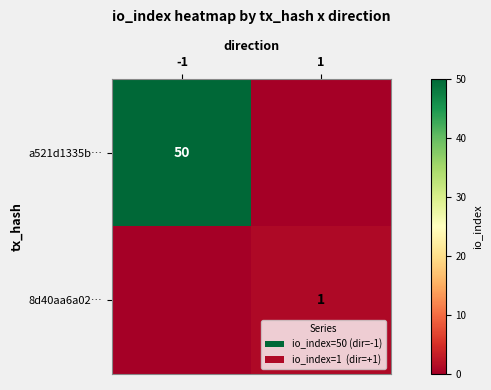

True or false: 8d40aa6a02… has a value of 1 at 1.

True